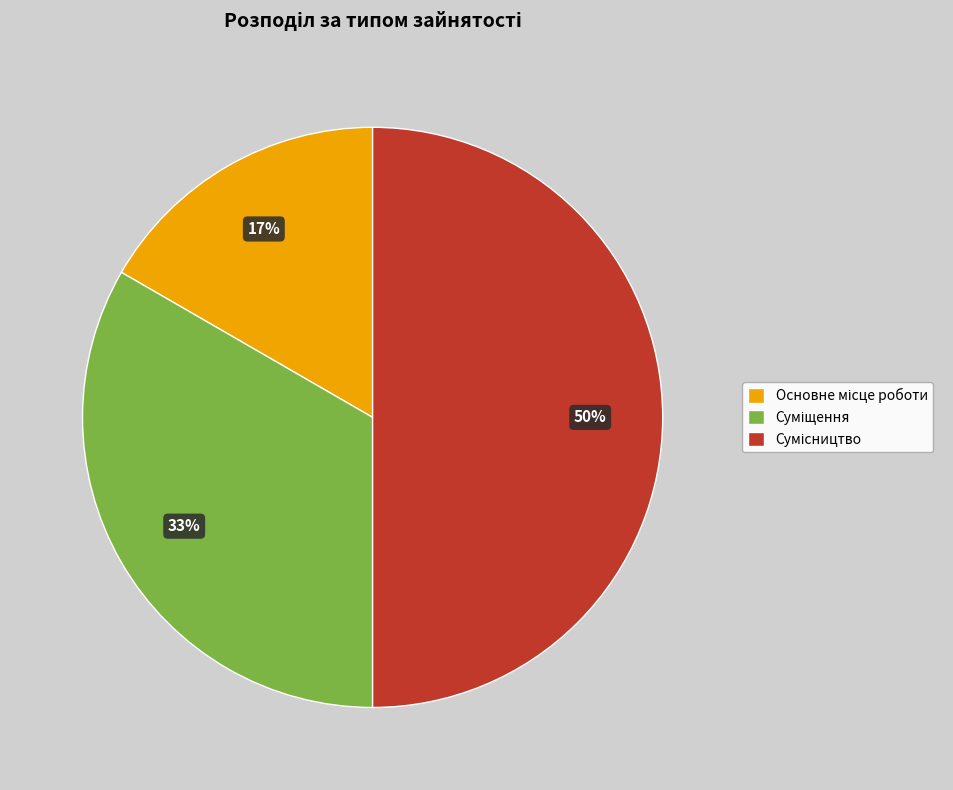

How many segments does this pie chart have?

3